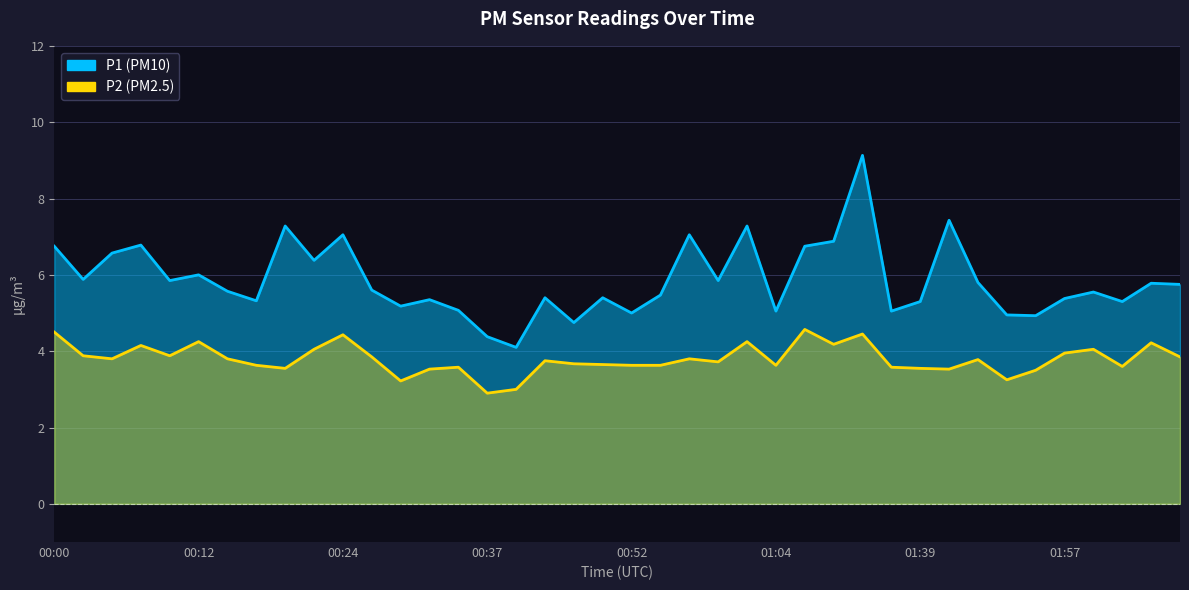

What is the label of the 36th point from the left?

01:57